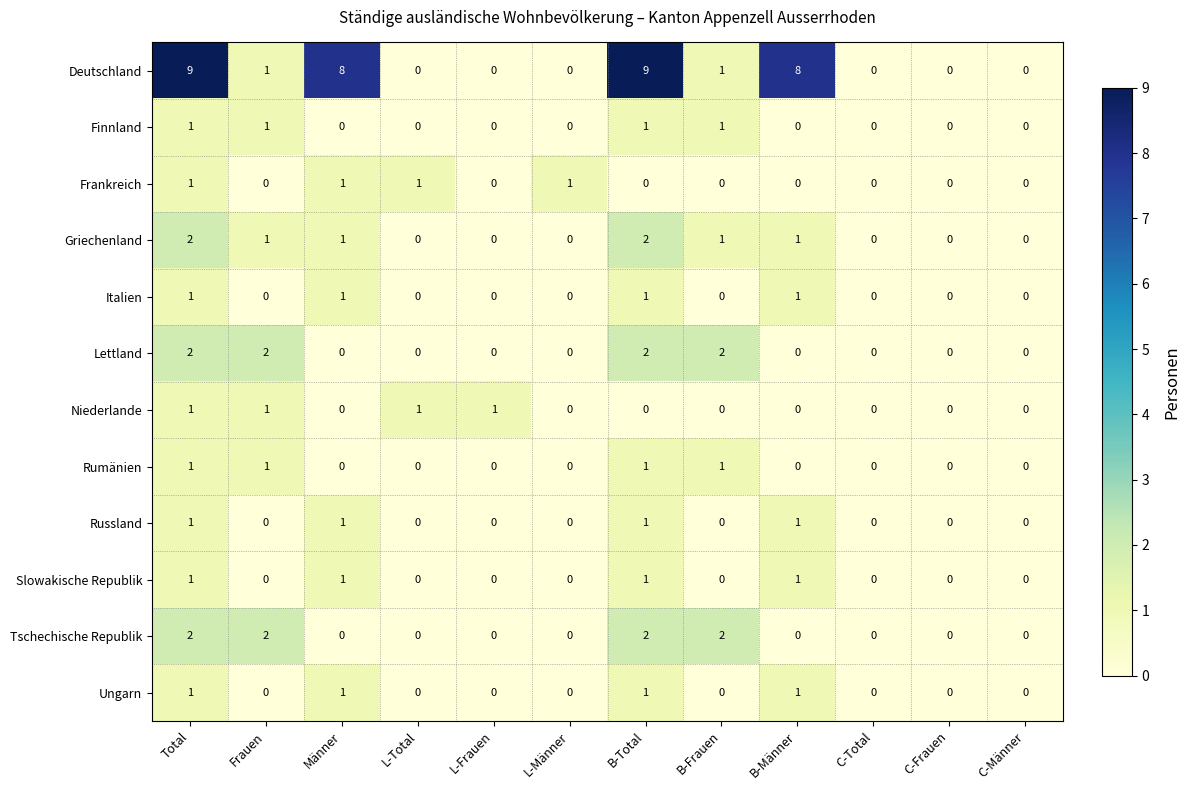

What is the sum of the Deutschland values at Total and C-Total?

9